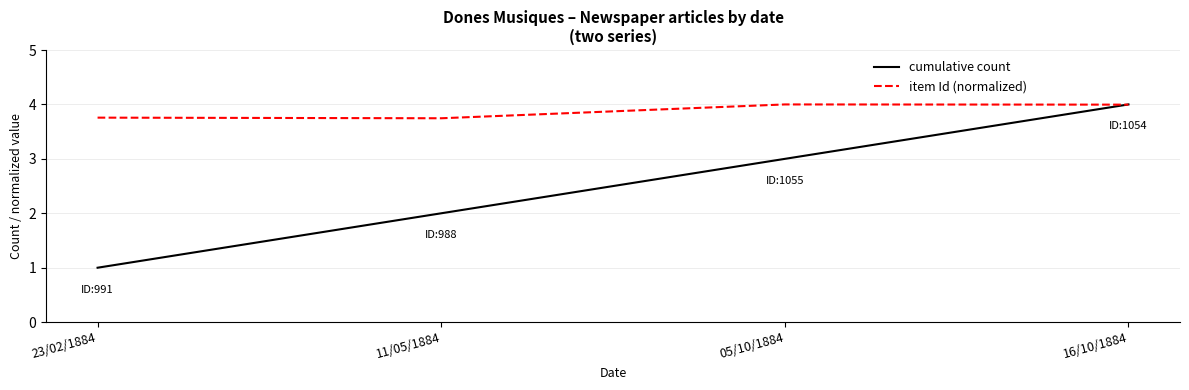

Which series ends up on top after the final intersection of item Id (normalized) and cumulative count?

cumulative count